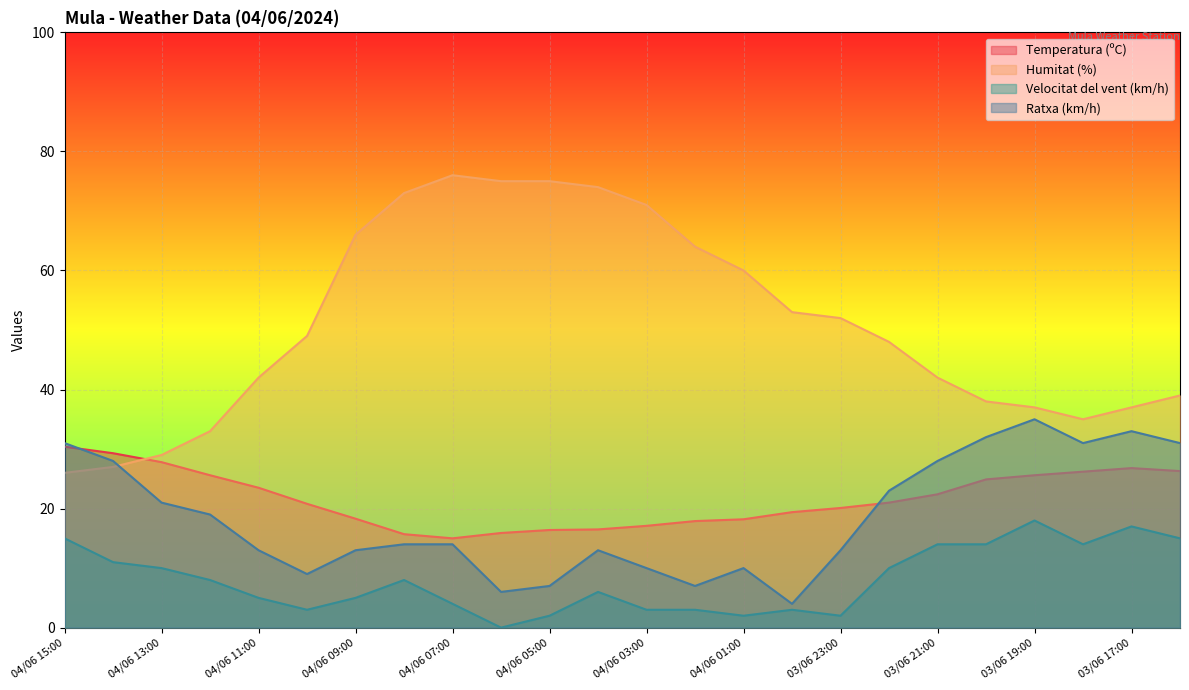

At how many categories does at least one series exceed 64?

7